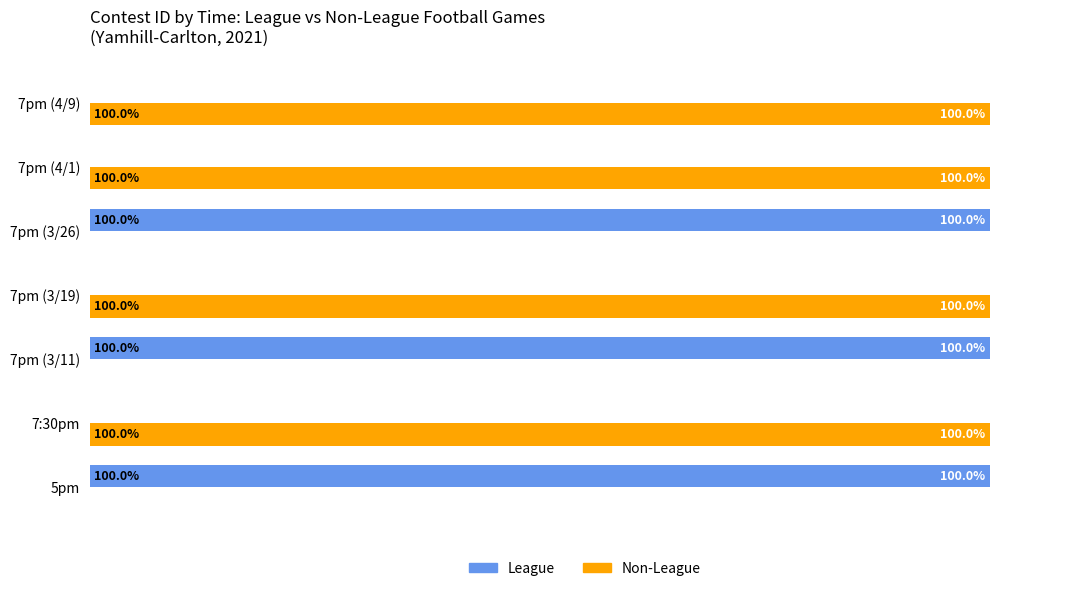

Which series has the largest total across all categories?

Non-League